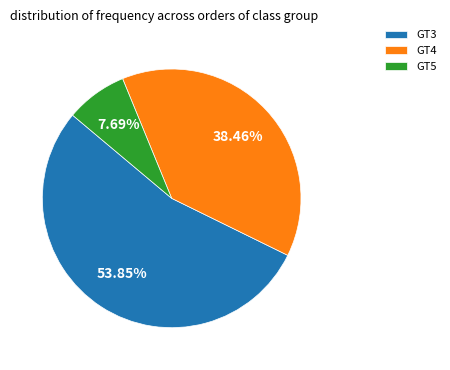

What is the majority slice?

GT3